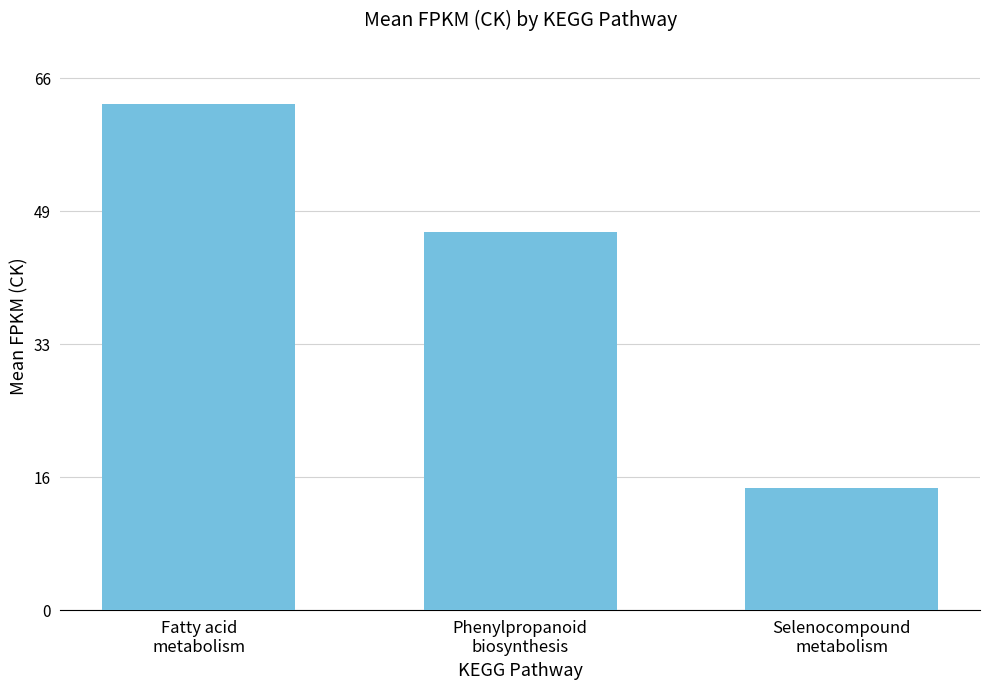

True or false: the data shows 10.6 at Selenocompound
metabolism.

False